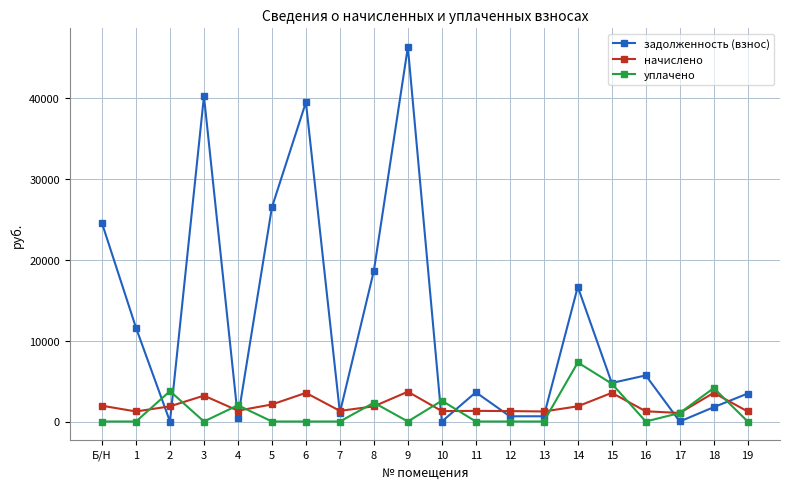

Rank the series at 3 from highest to lowest value.

задолженность (взнос), начислено, уплачено